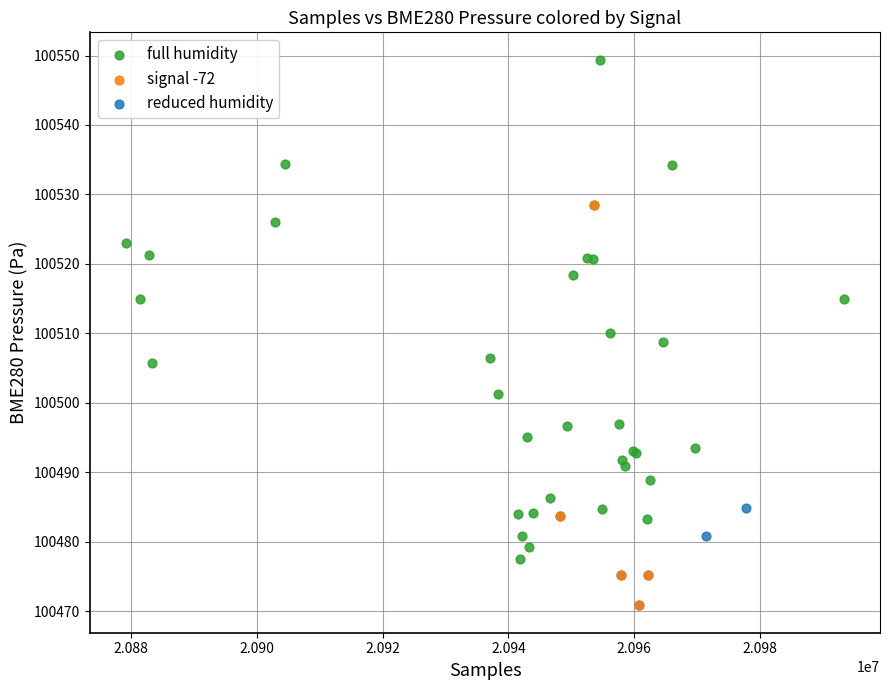

Which series reaches the maximum Y coordinate?

full humidity